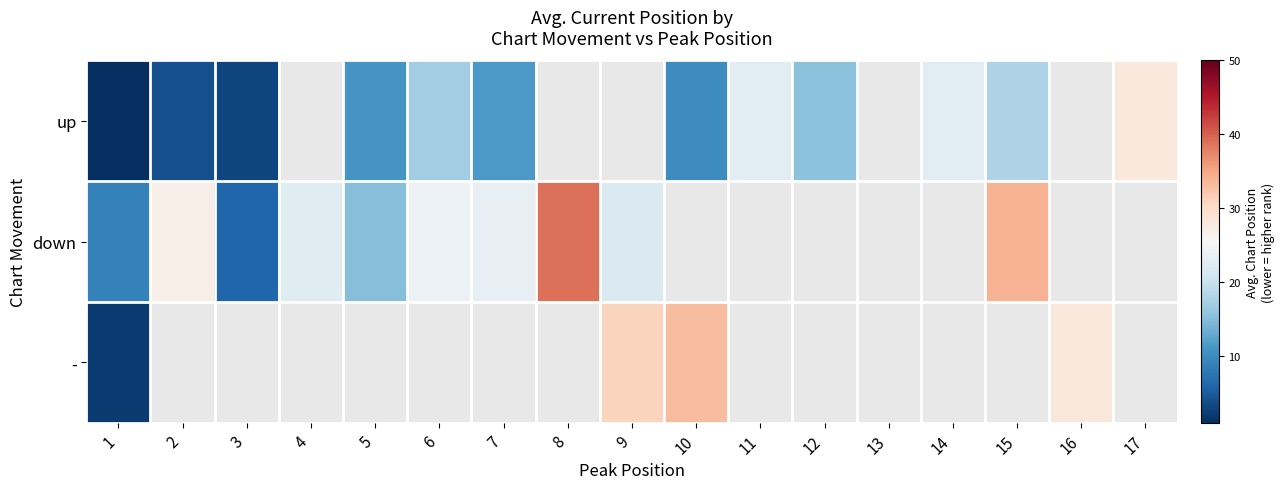

At which label does - reach its minimum?

1